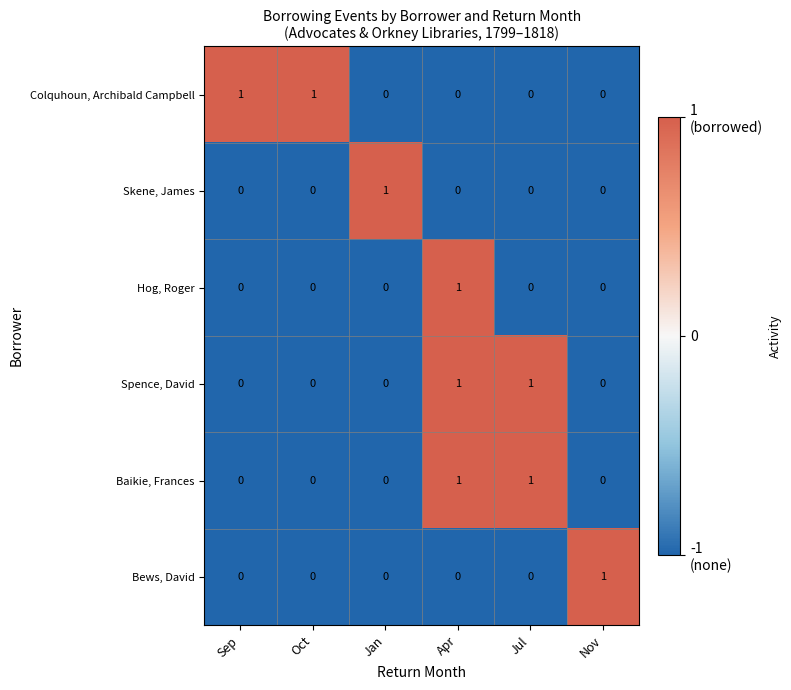

Count the Skene, James values in the range 0 to 1.

6